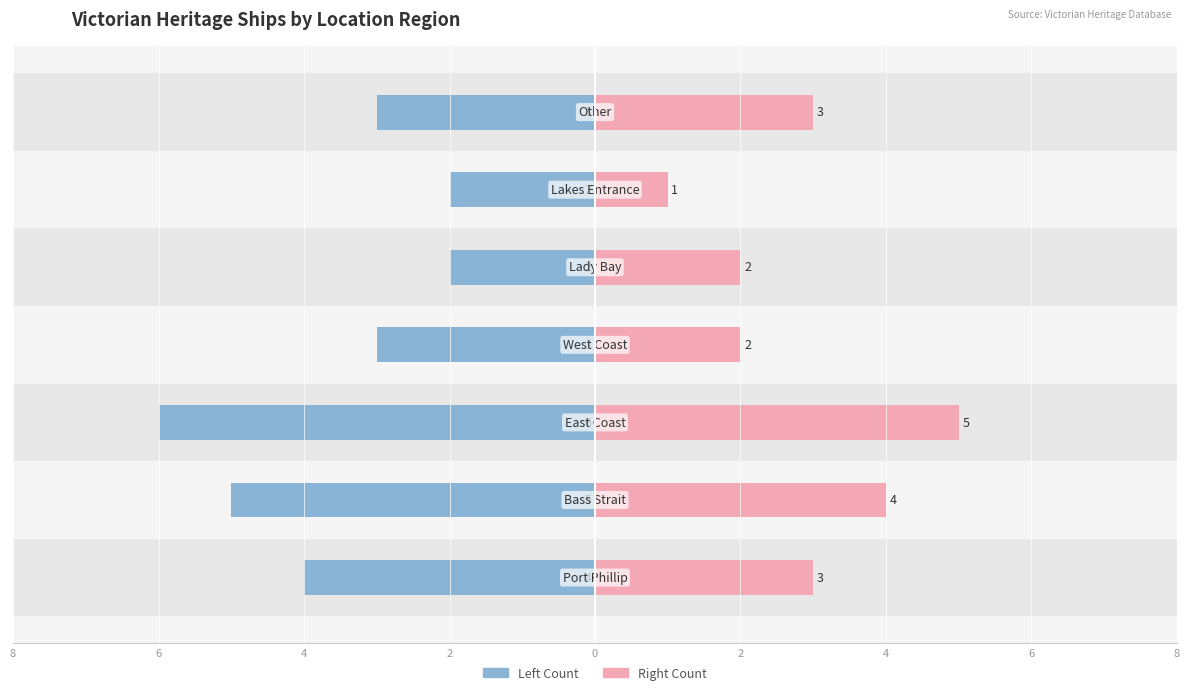

Reading left to right, extract all data points from this chart.

Left Count: 8=-4	6=-5	4=-6	2=-3	0=-2	2=-2	4=-3
Right Count: 8=3	6=4	4=5	2=2	0=2	2=1	4=3